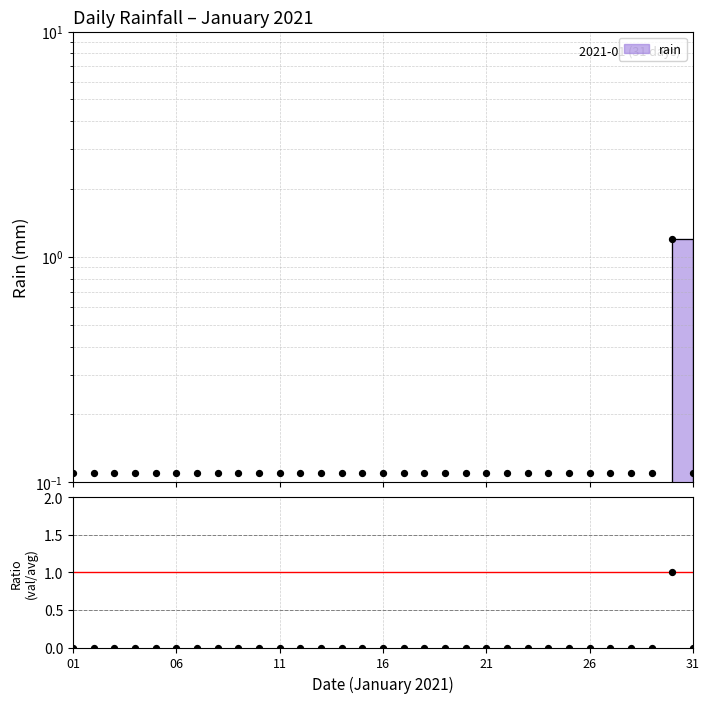

Between 2021-01-19 and 2021-01-08, which is larger?

2021-01-19